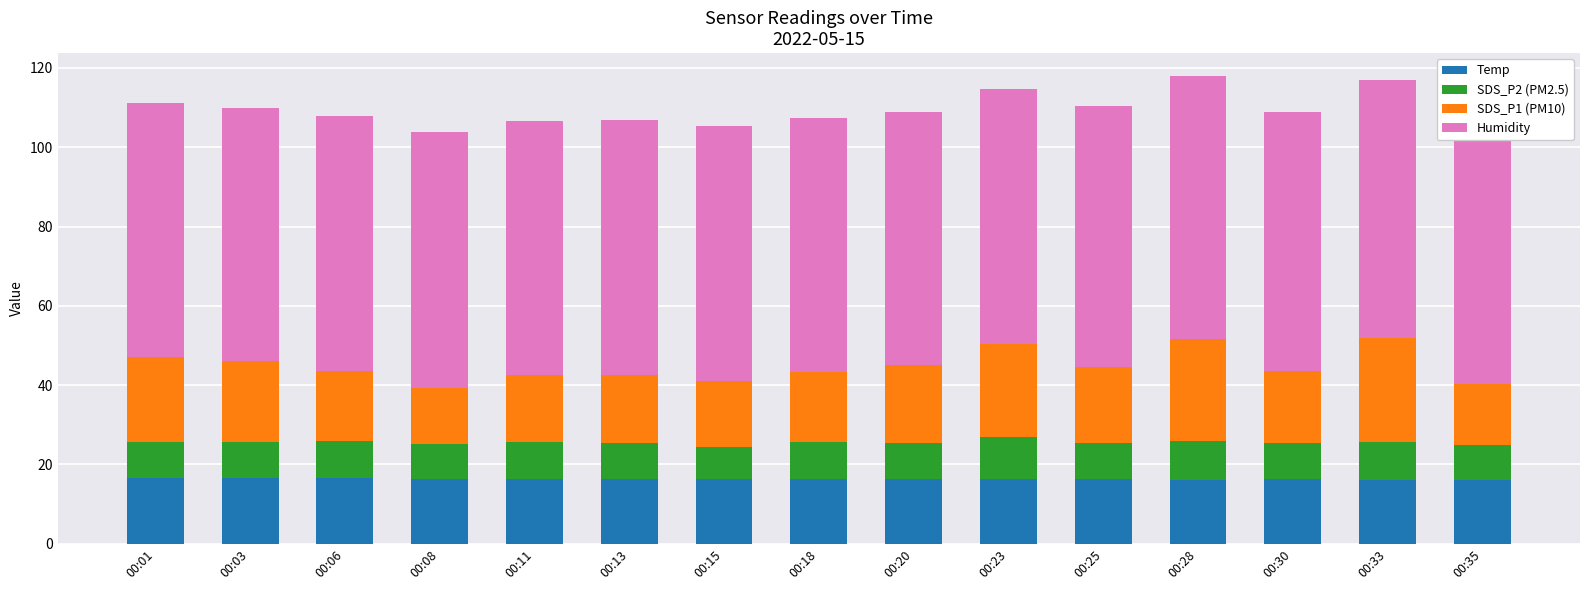

What is the minimum value for Temp?

16.2